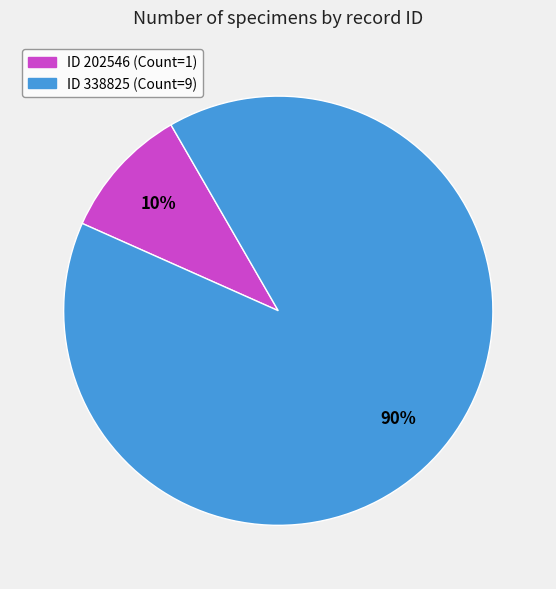

To the nearest percent, what is the difference between the largest and smallest slice percentages?

80%